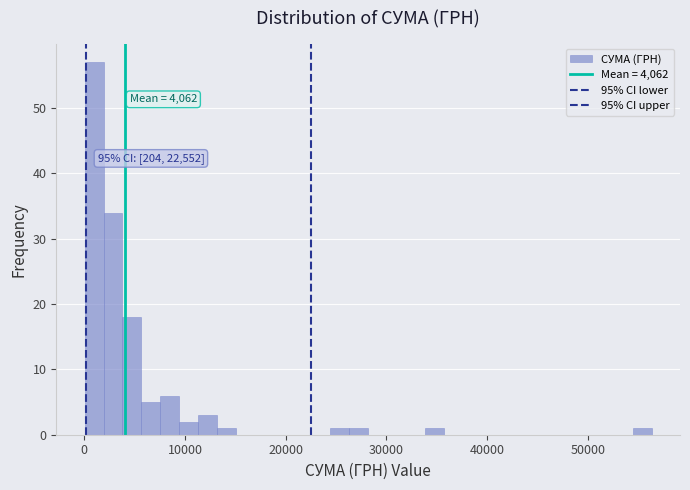

Around what value on the x-axis is the tallest bar? Give the approximate position of its centre, as read against the axis.

1000